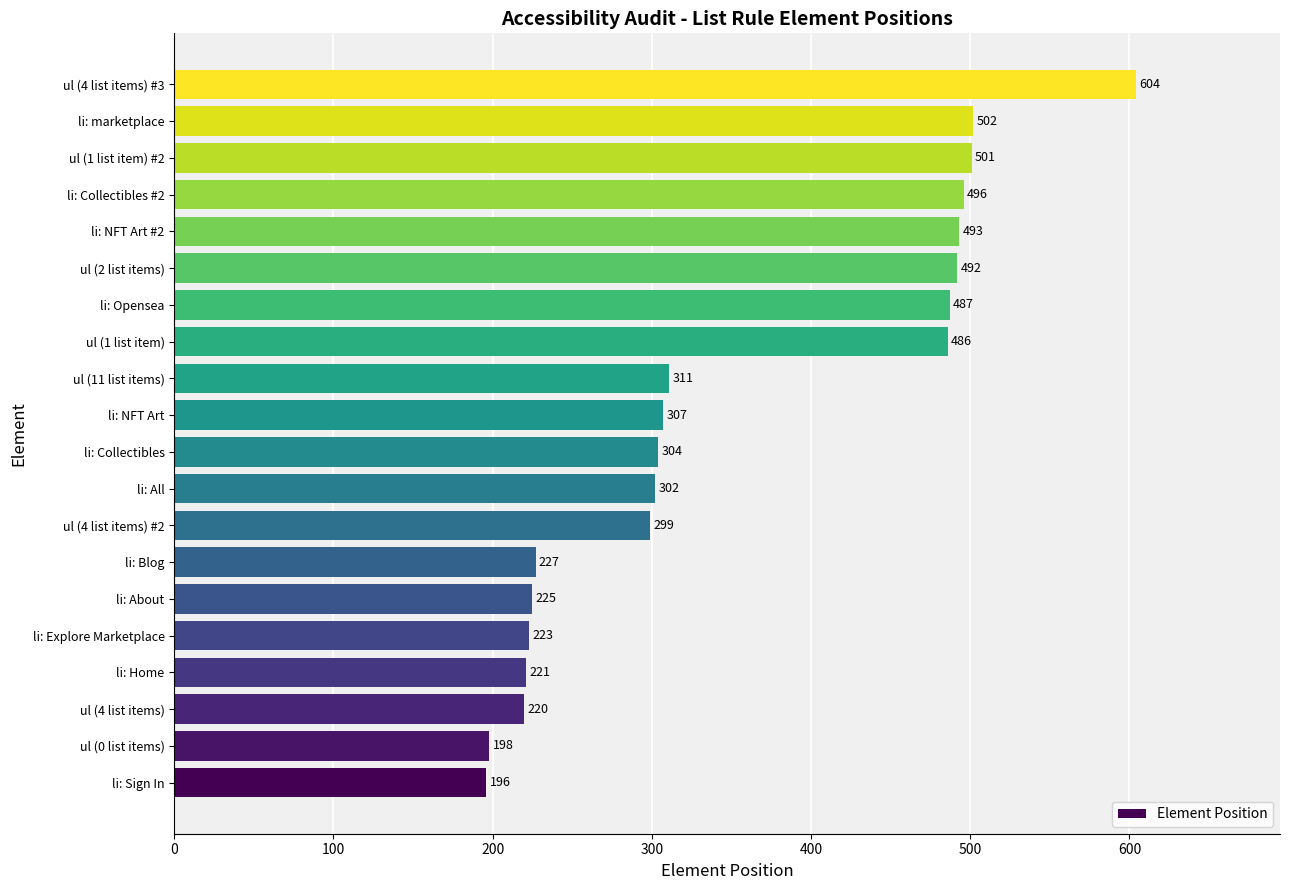

Approximately how many times larger is the value at ul (4 list items) #2 compared to ul (2 list items)?

0.6